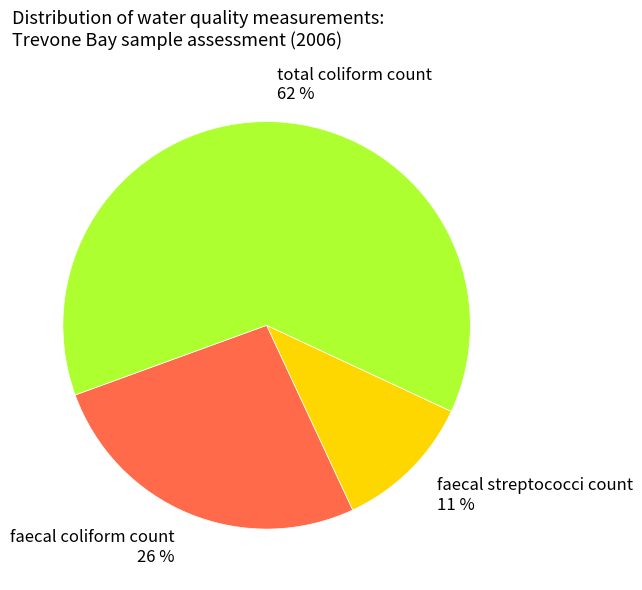

Which category accounts for the majority?

total coliform count